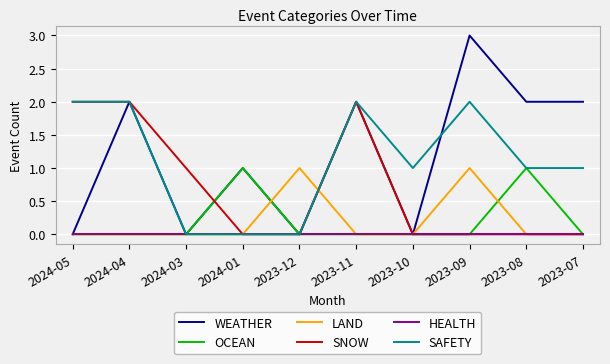

What position from the right is 2023-11?

5